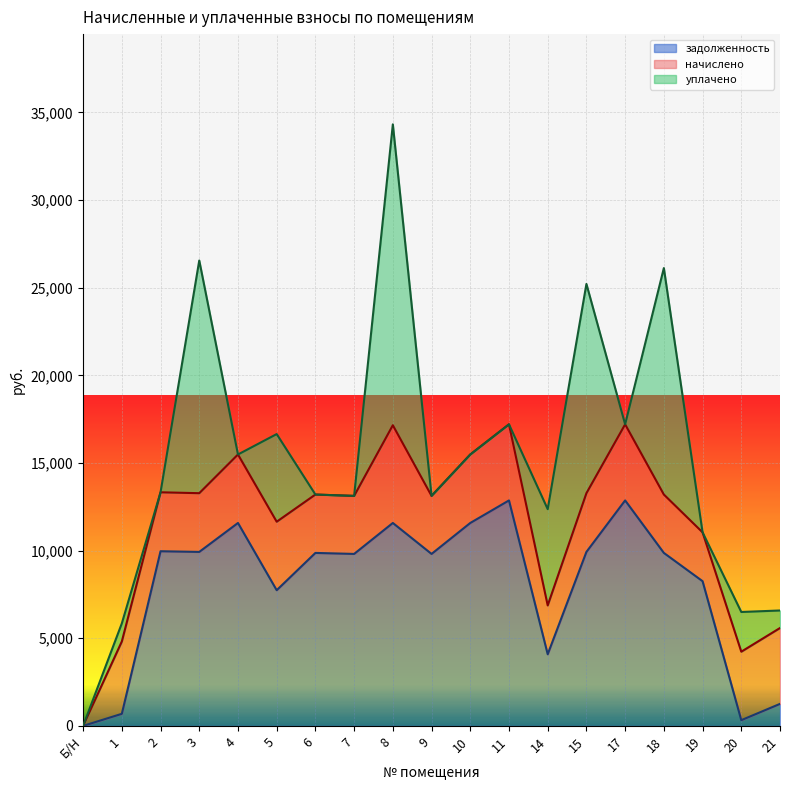

What is the difference between the maximum and minimum values in the уплачено series?

17166.8